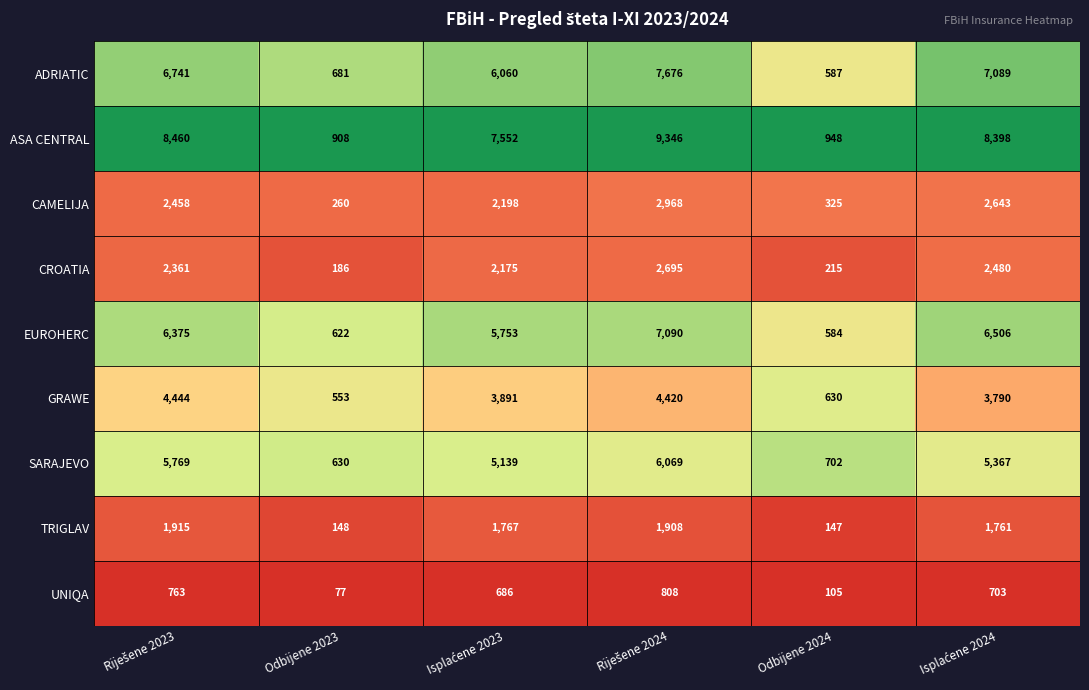

What is the minimum value shown in the chart?

77